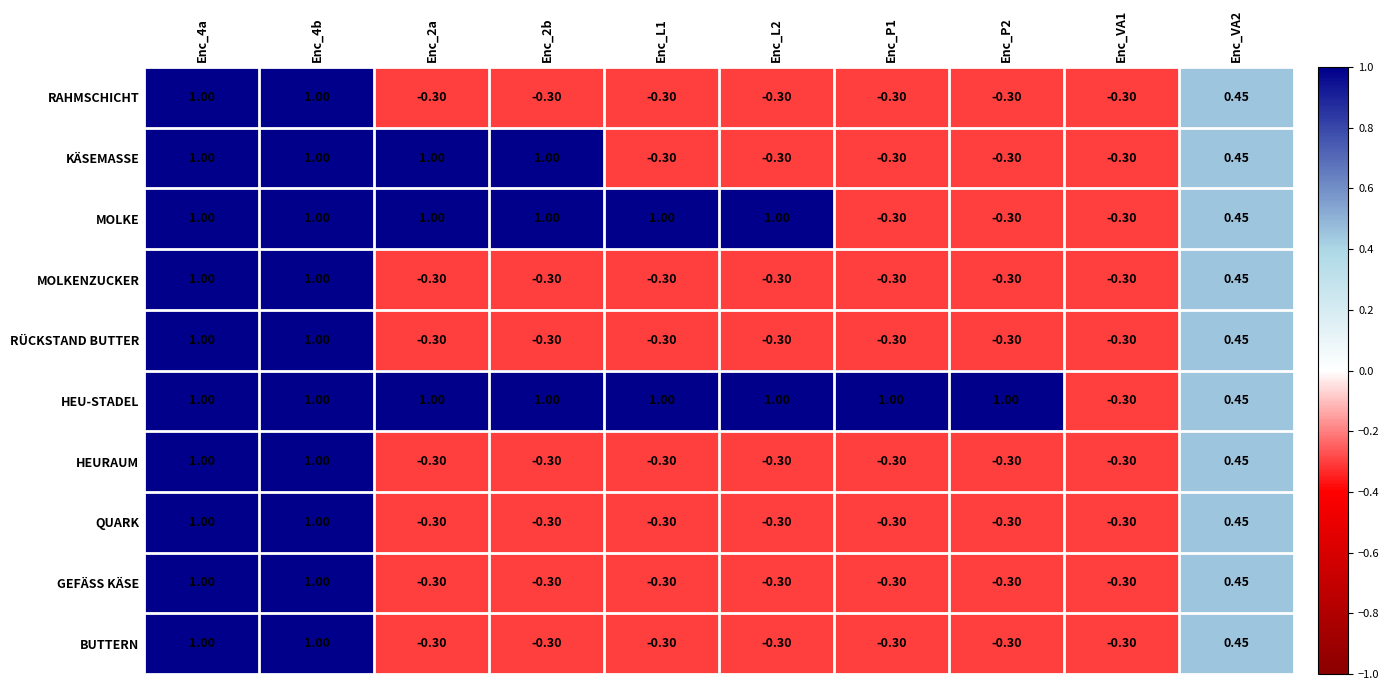

Is the value of MOLKE at Enc_2a greater than the value of HEURAUM at Enc_P1?

Yes